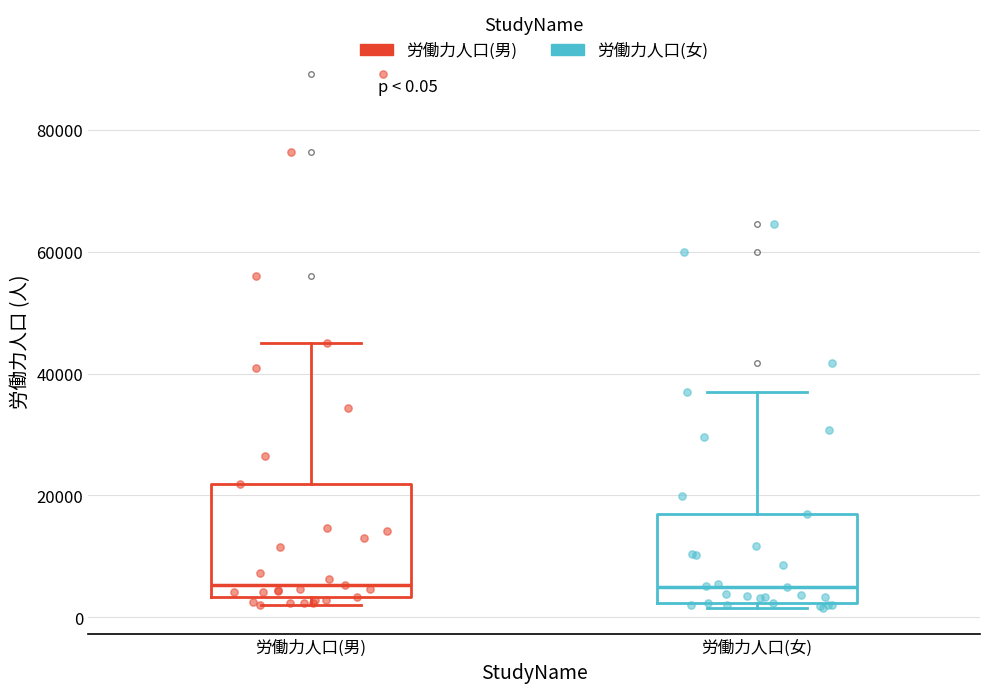

Comparing the boxes themselves (not the whiskers), which one is the tallest?

労働力人口(男)